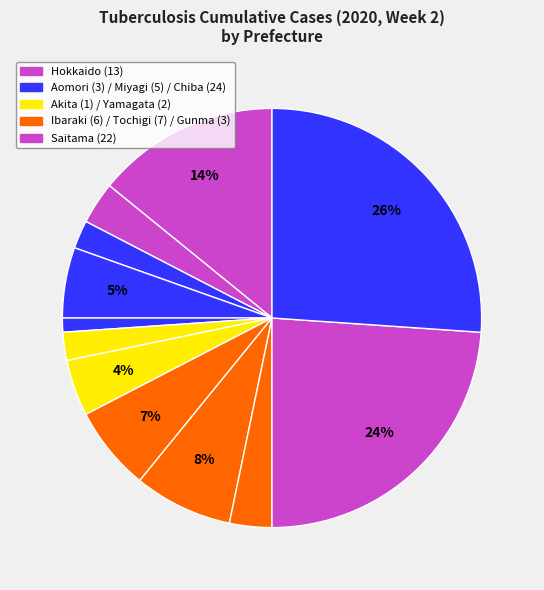

How many segments does this pie chart have?

12